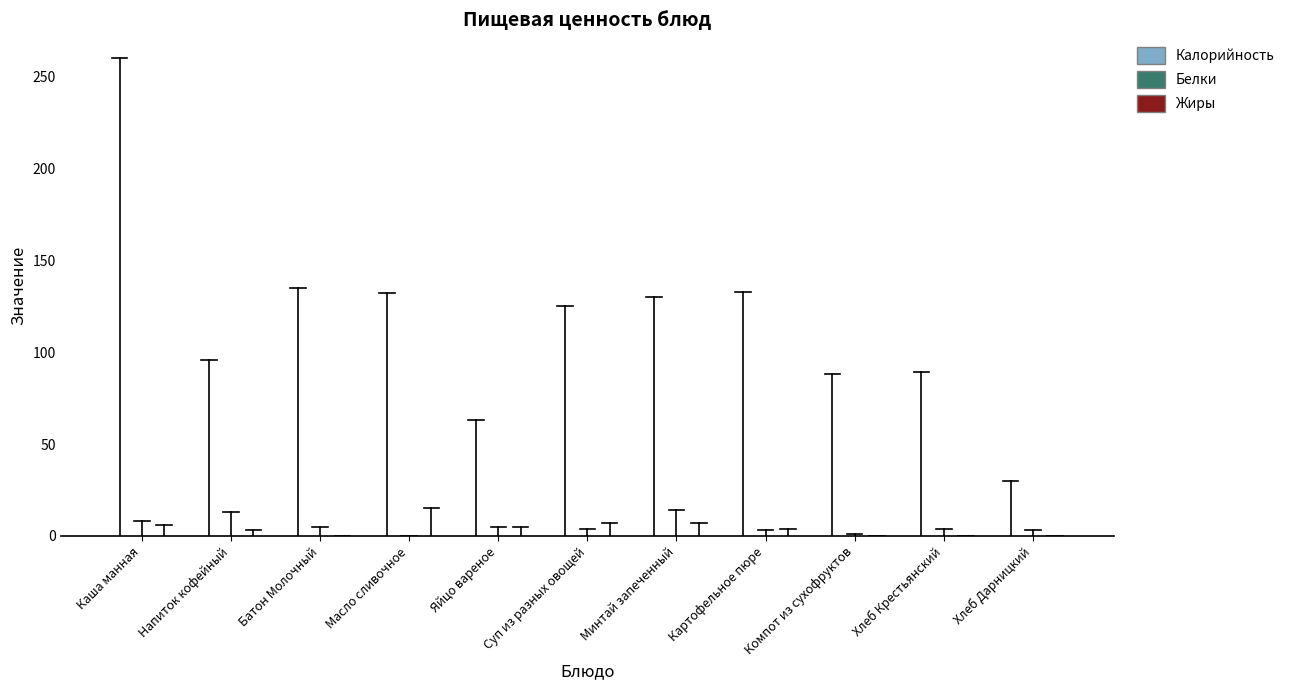

What is the label of the 10th bar from the left?

Хлеб Крестьянский